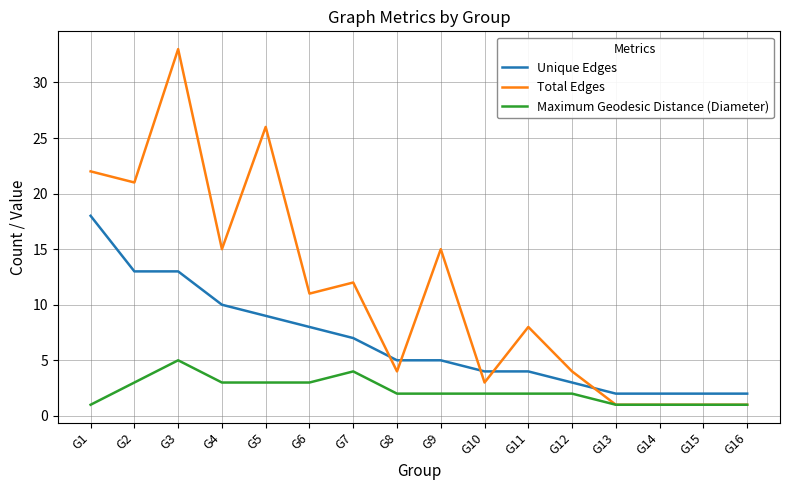

What is the lowest value of the Maximum Geodesic Distance (Diameter) series?

1